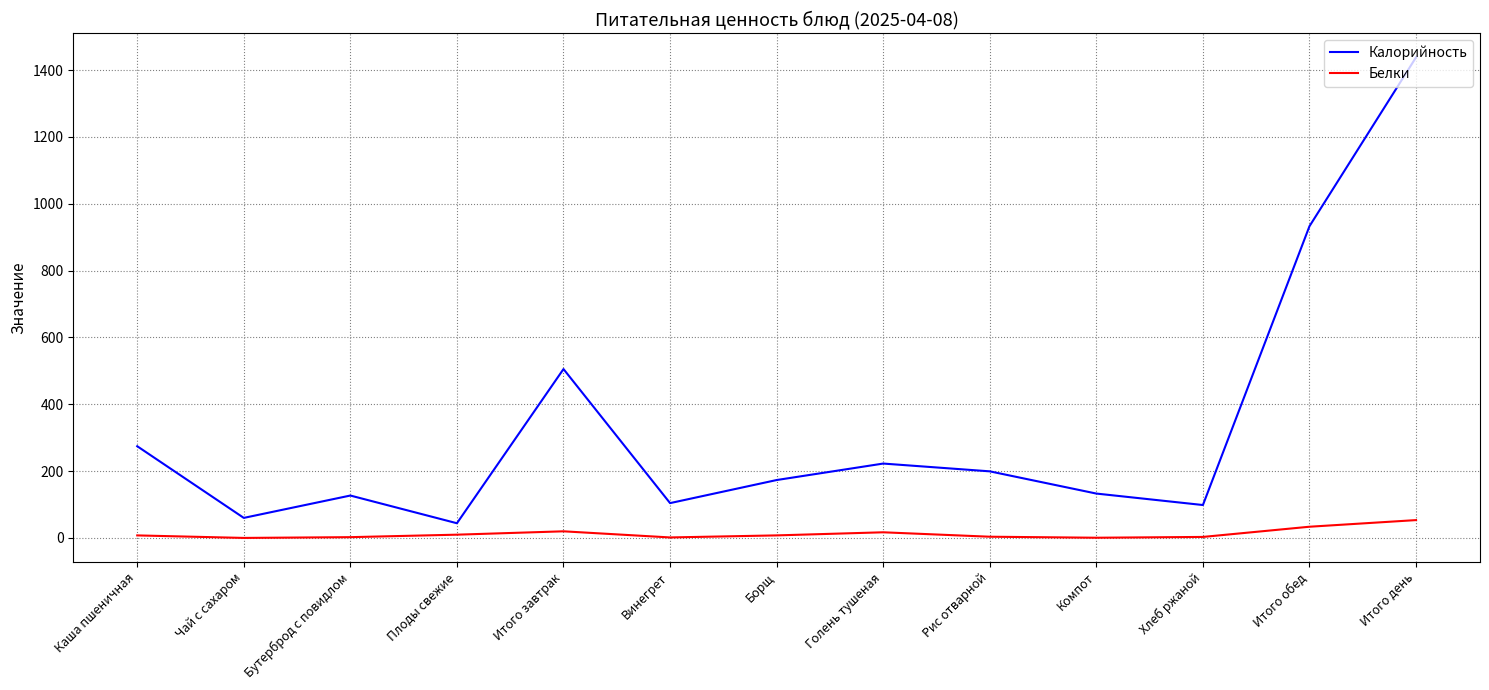

True or false: Калорийность has a value of 1438.1 at Итого день.

True